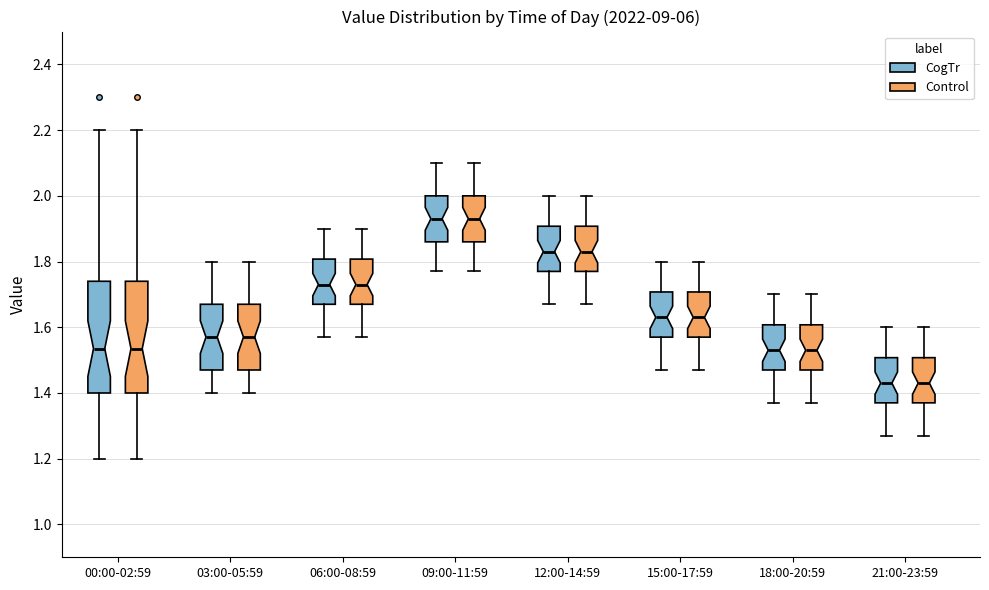

Where does the lower whisker of the box for 00:00-02:59 (Control) end on the y-axis? The values are not printed on the chart, so give them approximately, as read against the axis.

1.20